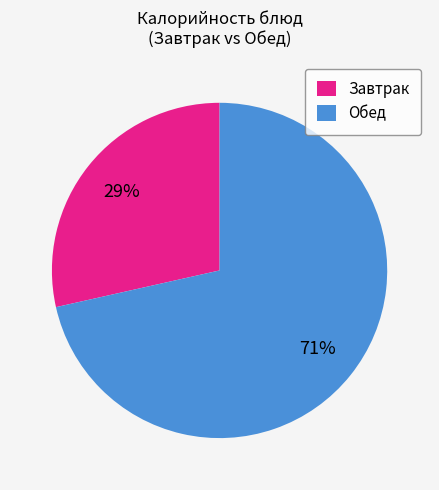

Between Обед and Завтрак, which is larger?

Обед